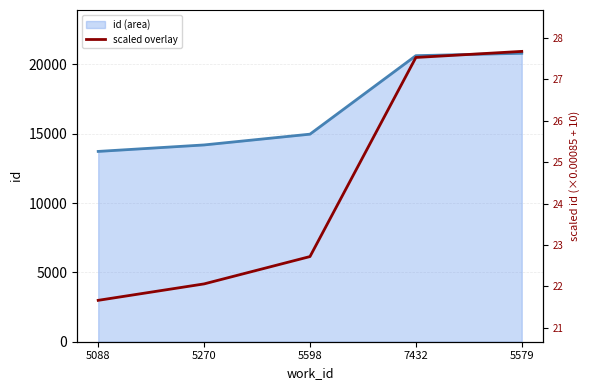

What is the sum of all values?

121.6